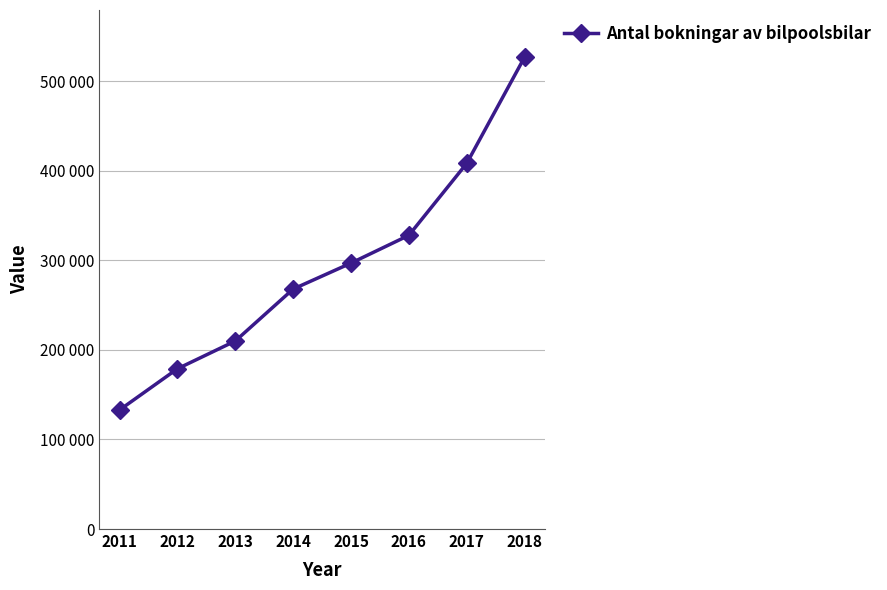

Does the chart have visible grid lines?

Yes